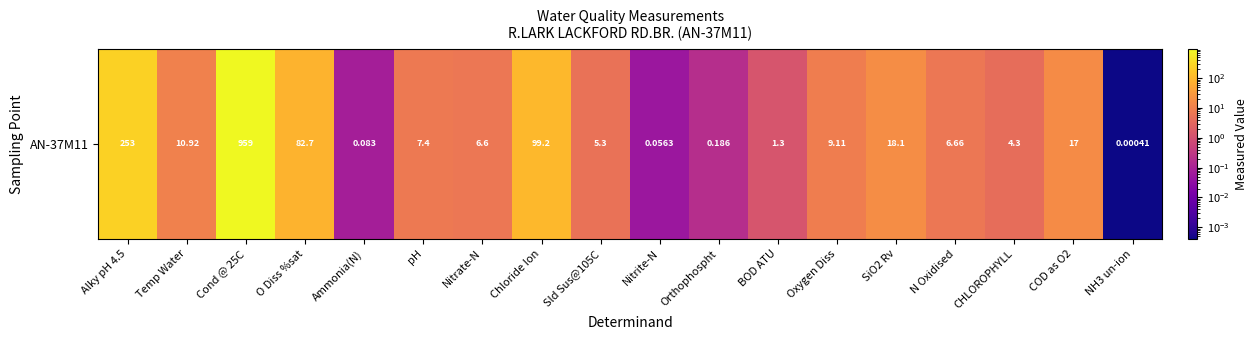

Between COD as O2 and Nitrite-N, which is larger?

COD as O2